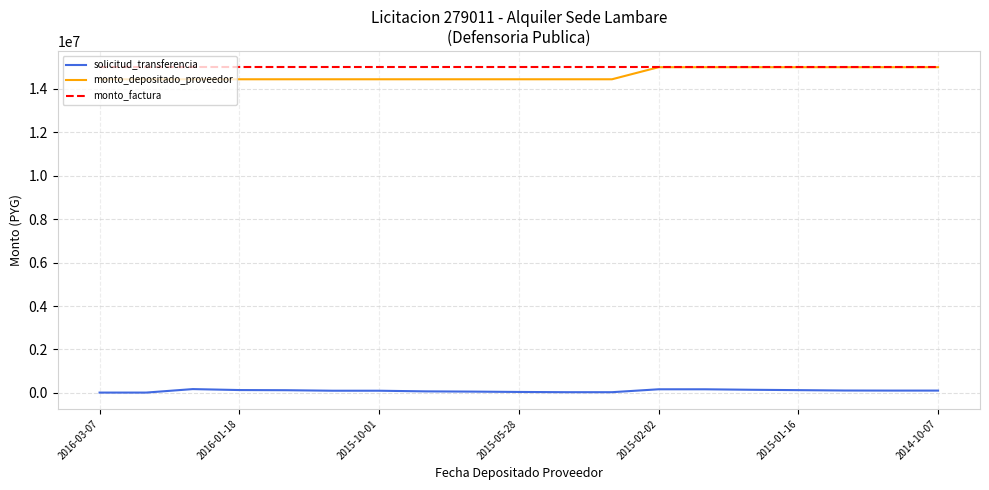

What is the highest value of the monto_factura series?

15000000